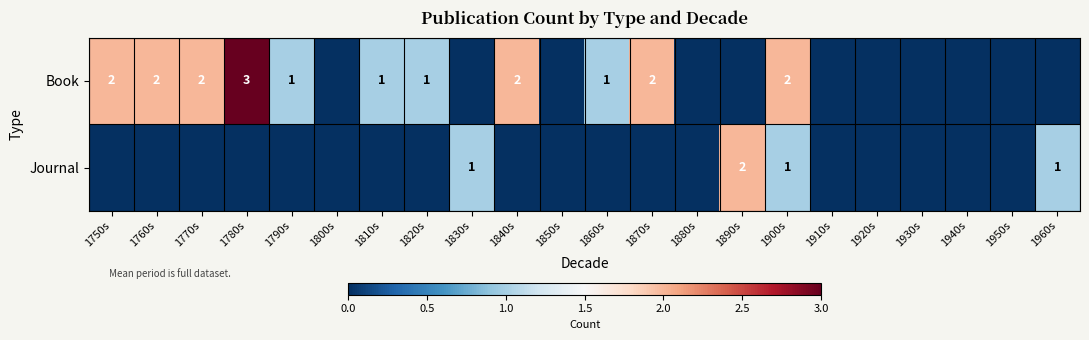

Is it true that Book equals 1 at 1820s?

True